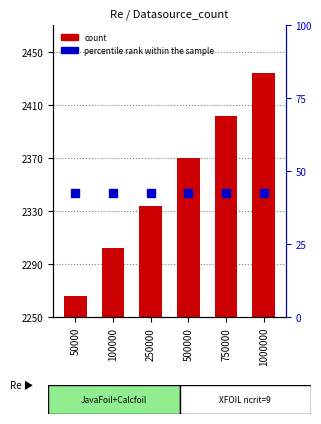

The value of count at 50000 is 8.8. True or false?

False